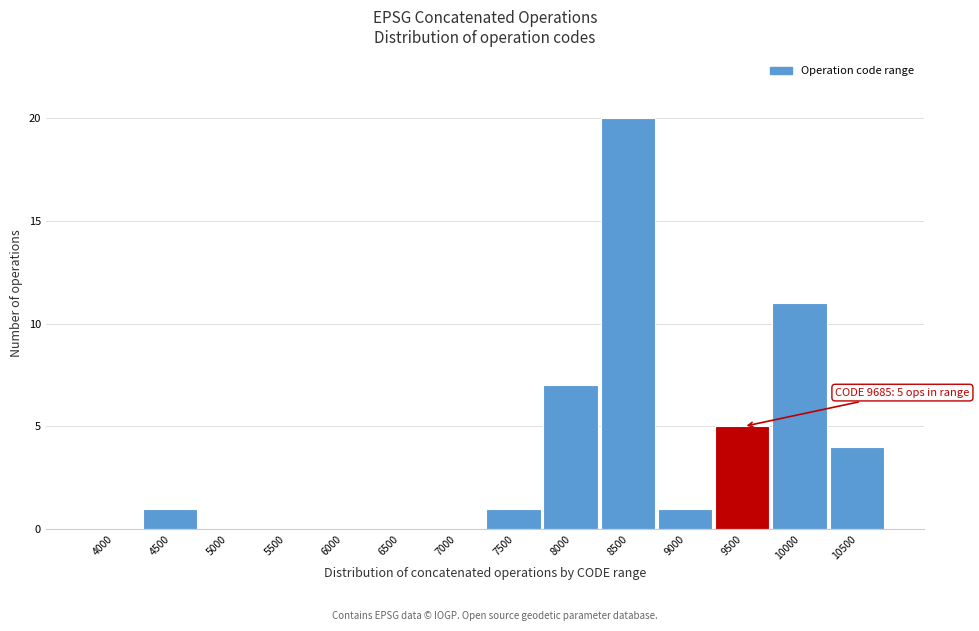

Reading left to right, what are all the values shown in this chart?

4000=0	4500=1	5000=0	5500=0	6000=0	6500=0	7000=0	7500=1	8000=7	8500=20	9000=1	9500=5	10000=11	10500=4